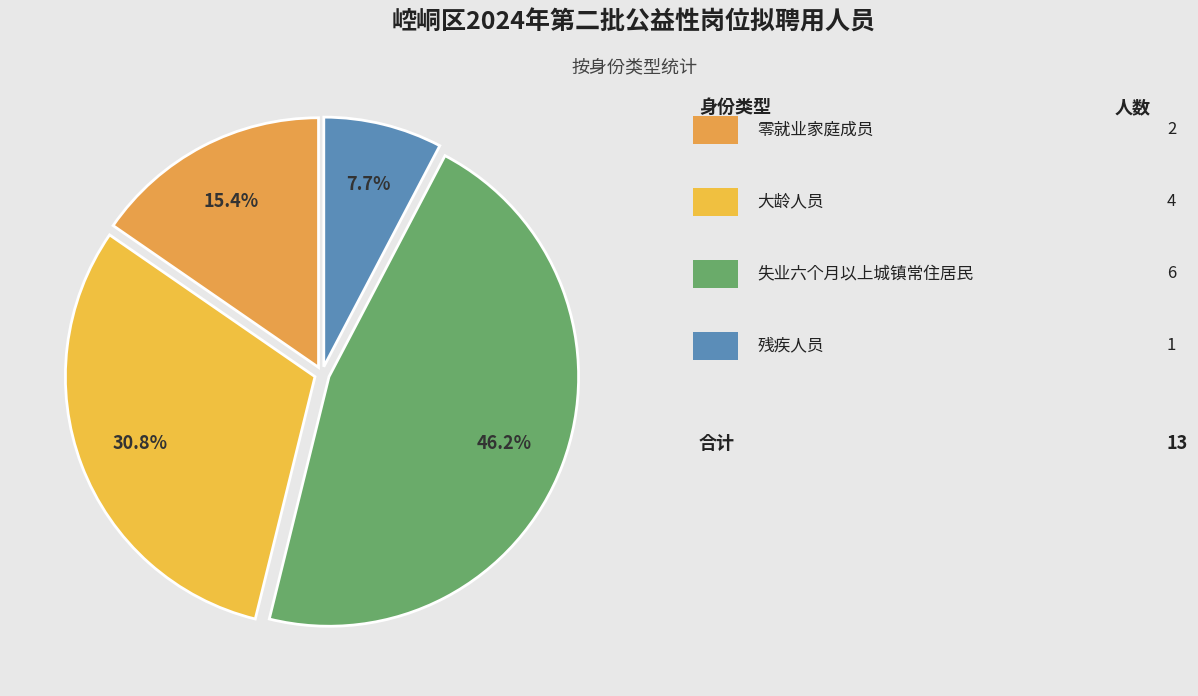

How many segments does this pie chart have?

4